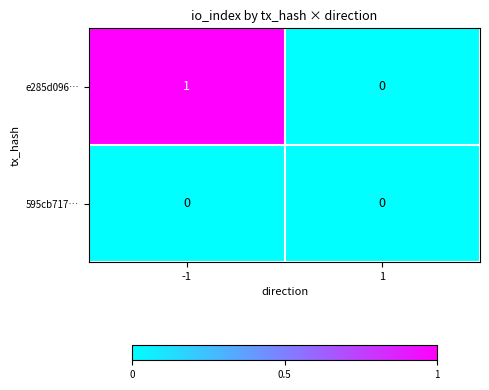

Rank the series by their maximum value, from highest to lowest.

e285d096…, 595cb717…